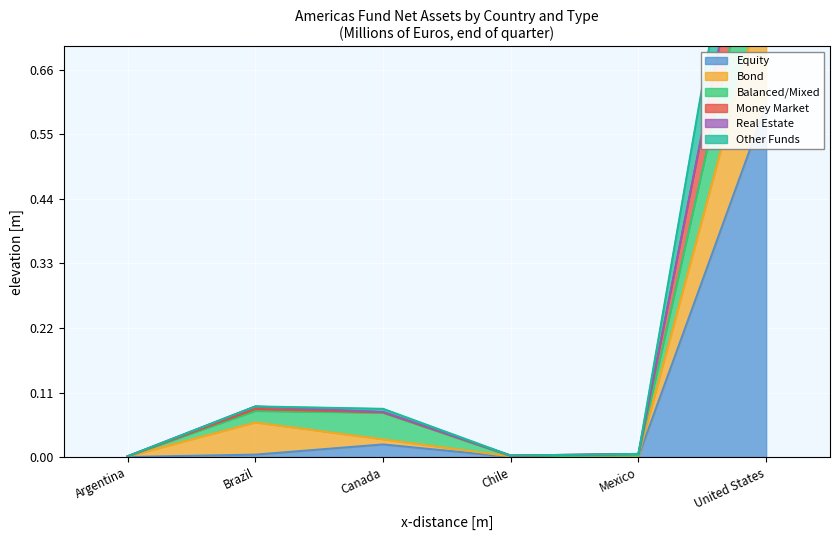

Is the value of Bond at United States greater than the value of Equity at Brazil?

Yes